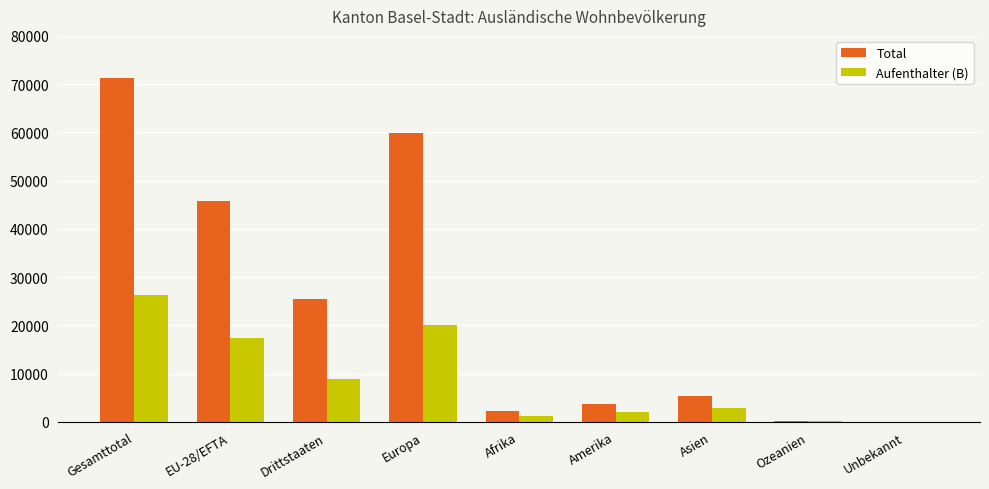

Between Drittstaaten and Europa, which series saw the biggest shift?

Total